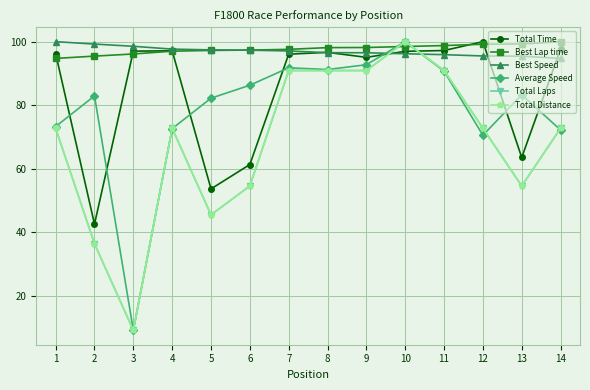

How many interior local peaks does the Total Distance series have?

2